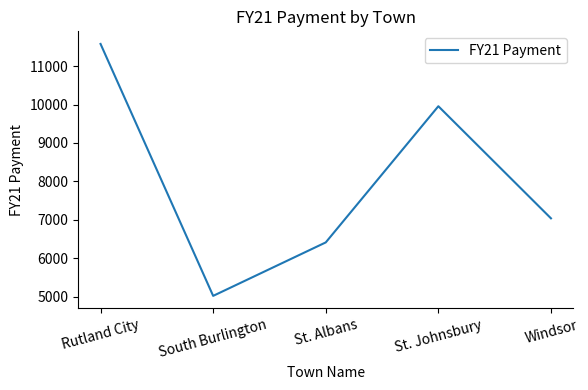

At which label is the value closest to 8298?

Windsor